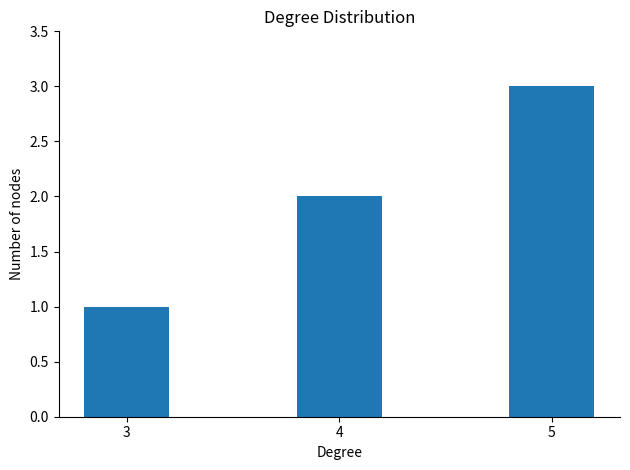

Count the values in the range 1 to 3.

3